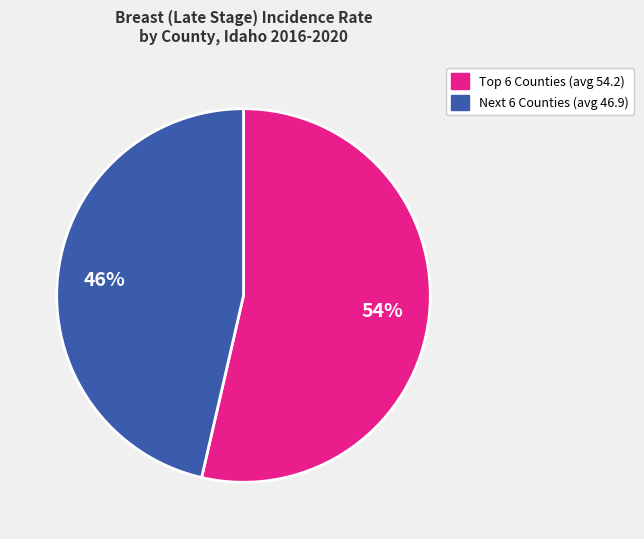

Is there any slice that represents more than half of the pie?

Yes